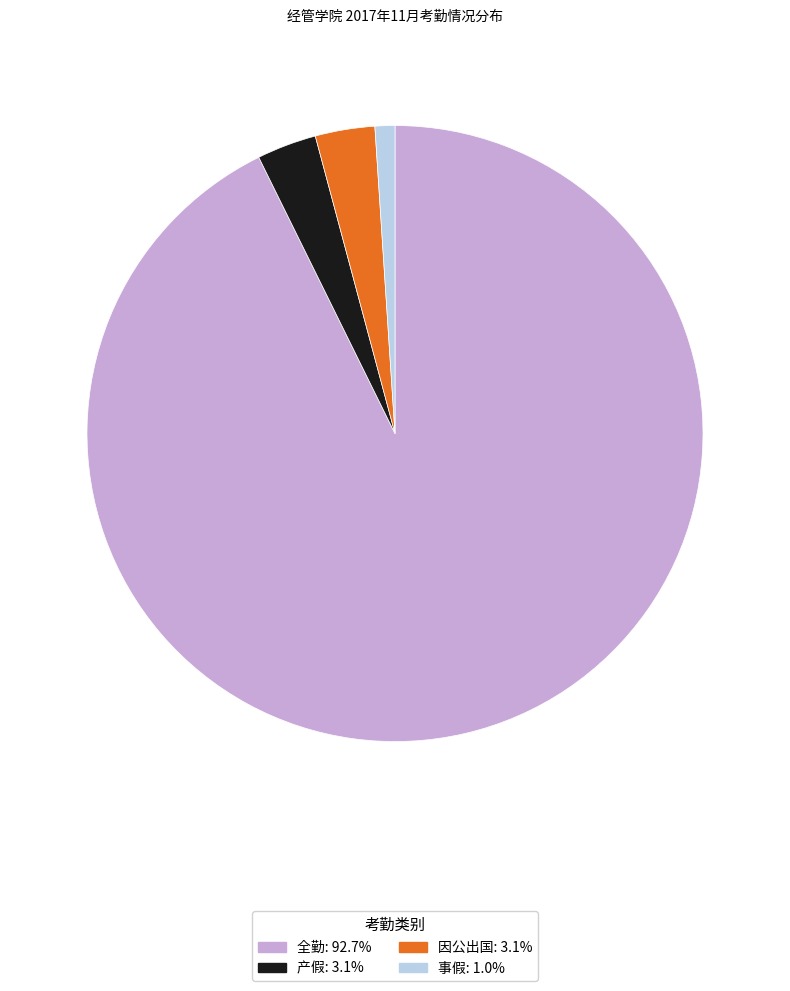

Does any single category account for the majority?

Yes